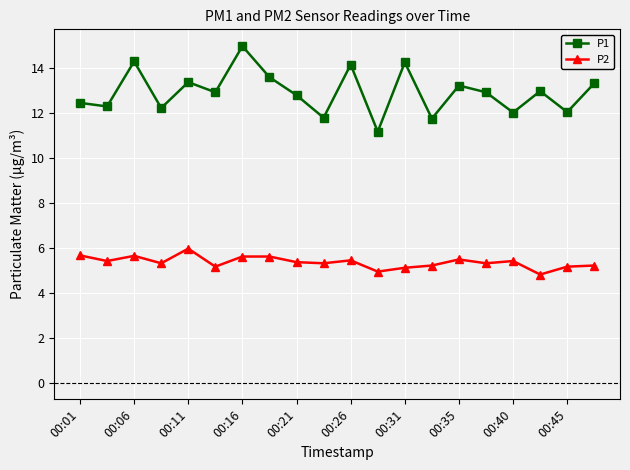

How many interior local valleys does the P1 series have?

8